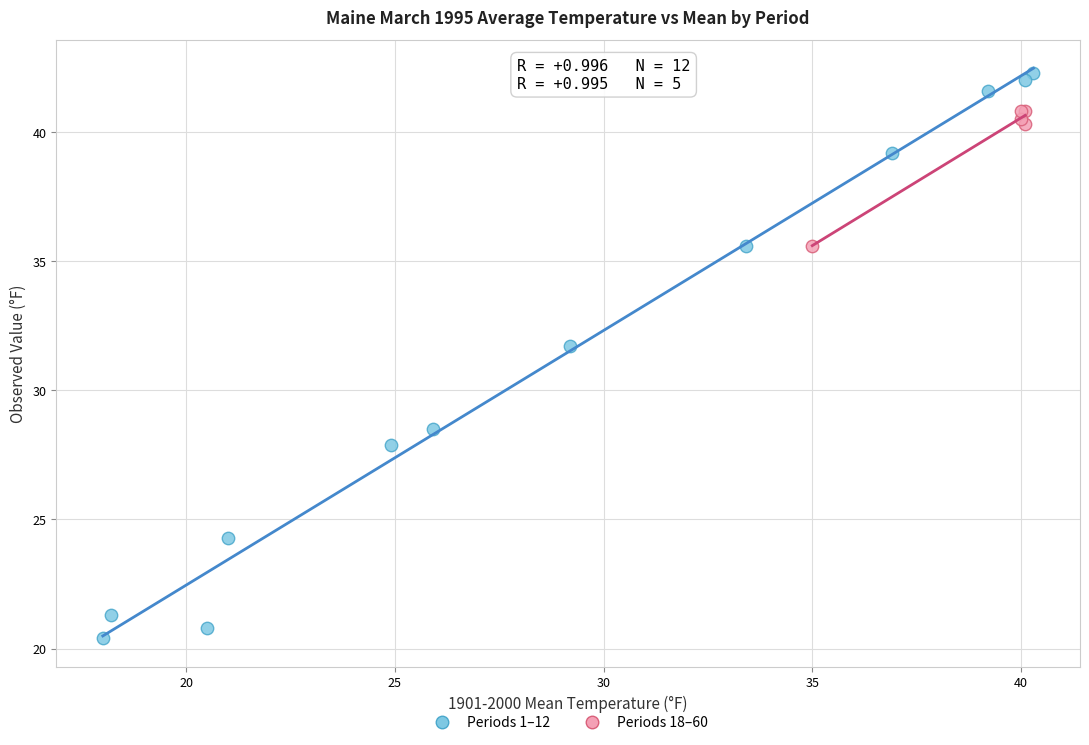

What are all the series names shown in the legend?

Periods 1–12, Periods 18–60